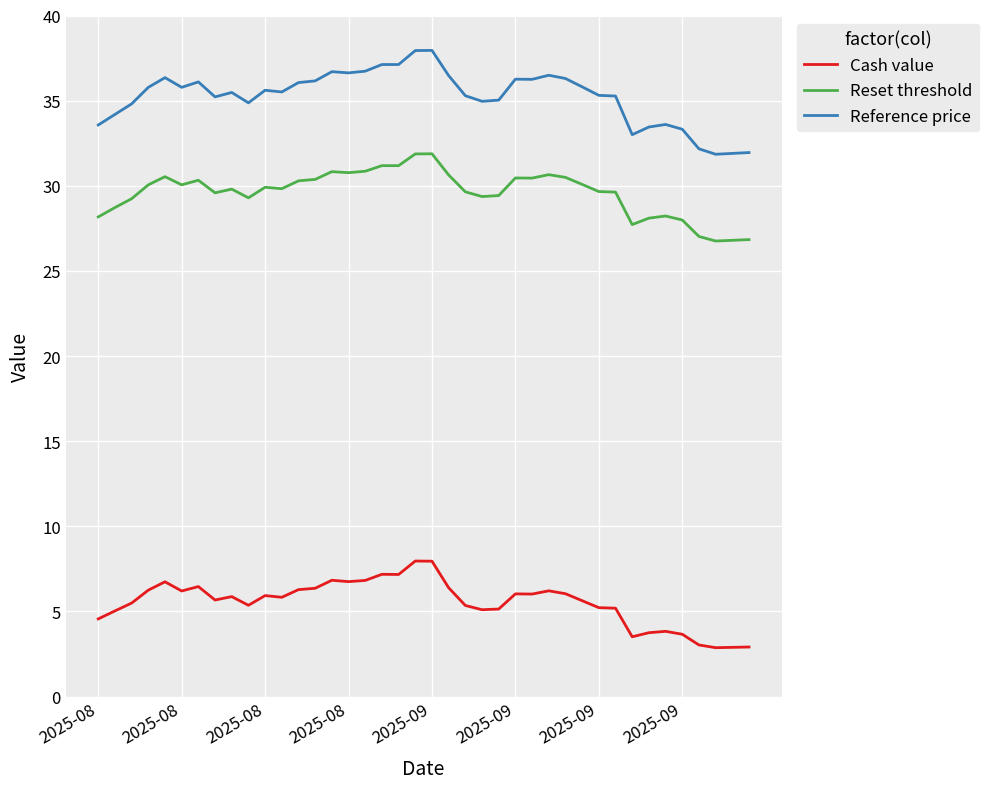

List the series in order of their overall mean, highest first.

Reference price, Reset threshold, Cash value